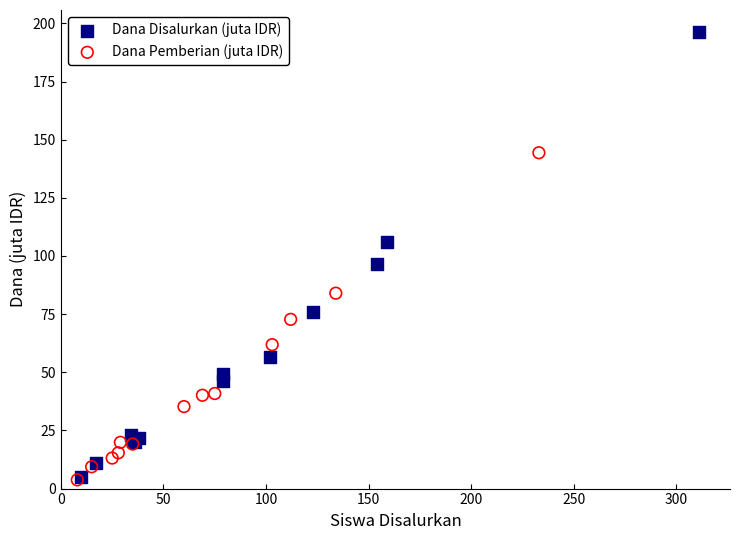

Which series has the widest spread of Y values?

Dana Disalurkan (juta IDR)